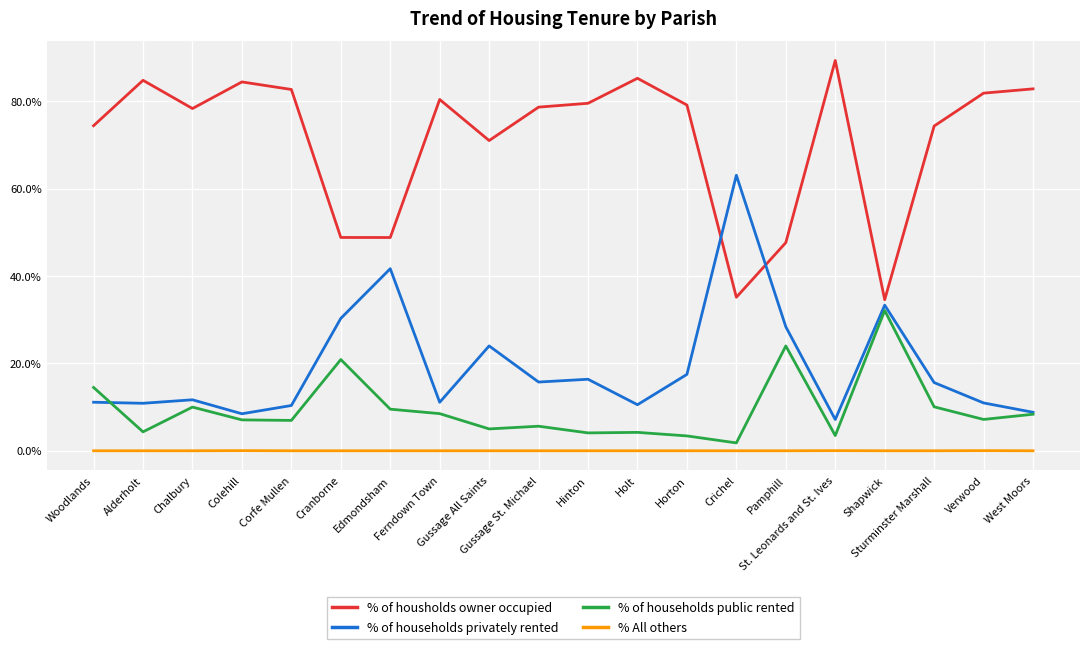

Which series changed the most between Pamphill and West Moors?

% of housholds owner occupied